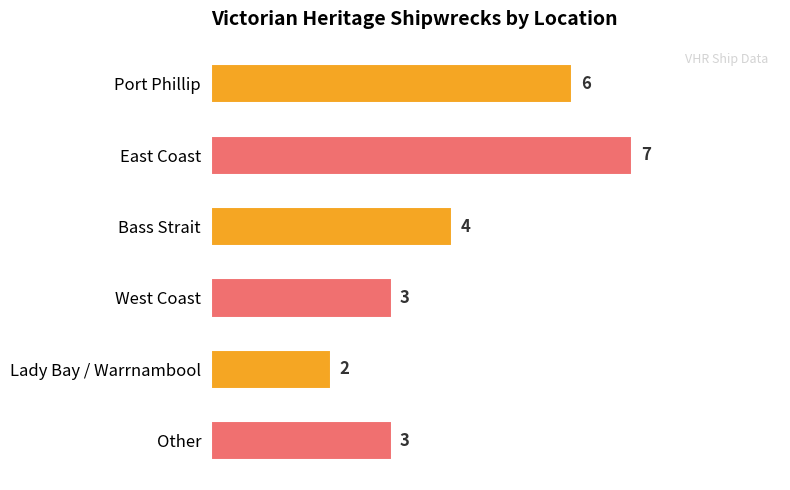

What is the minimum value shown in the chart?

2